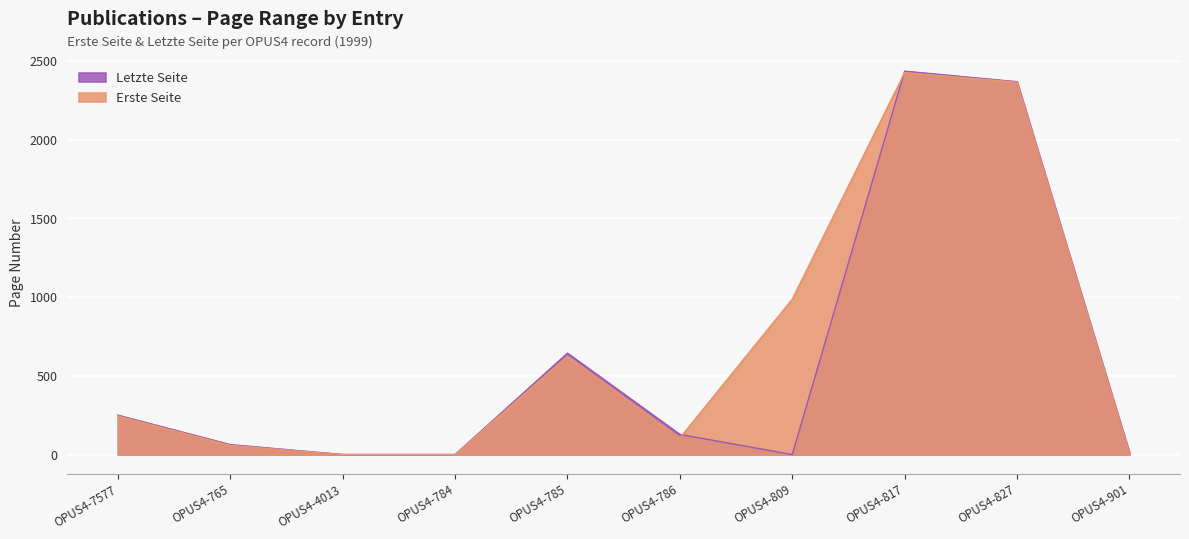

In Letzte Seite, how many points are lower than both neighbors (excluding endpoints)?

1